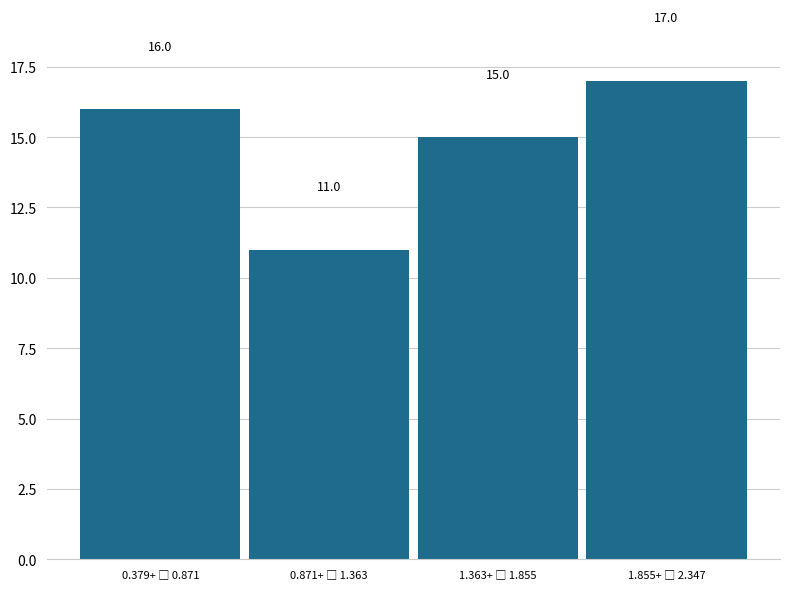

Reading left to right, extract all data points from this chart.

16	11	15	17